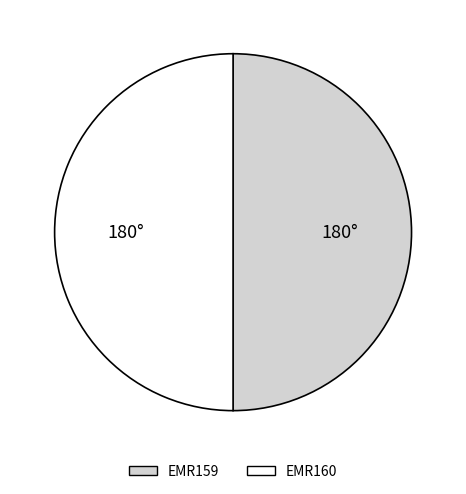

Is the sum of EMR160 and EMR159 greater than half?

Yes